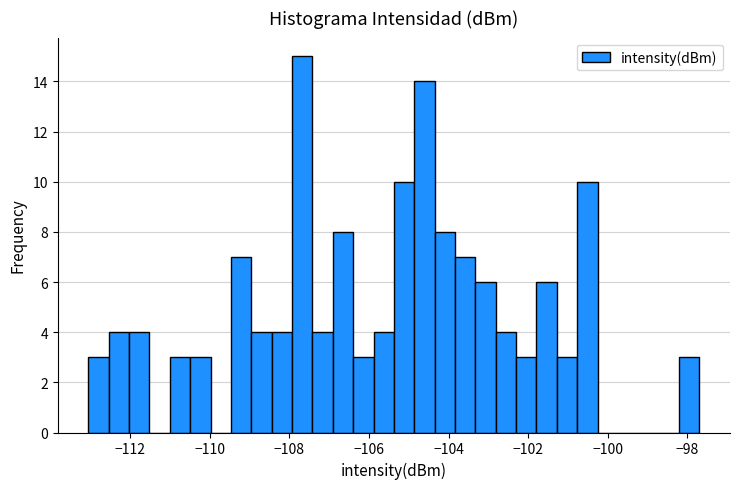

Read against the x-axis, roughly where is the centre of the tallest bar?

-107.6